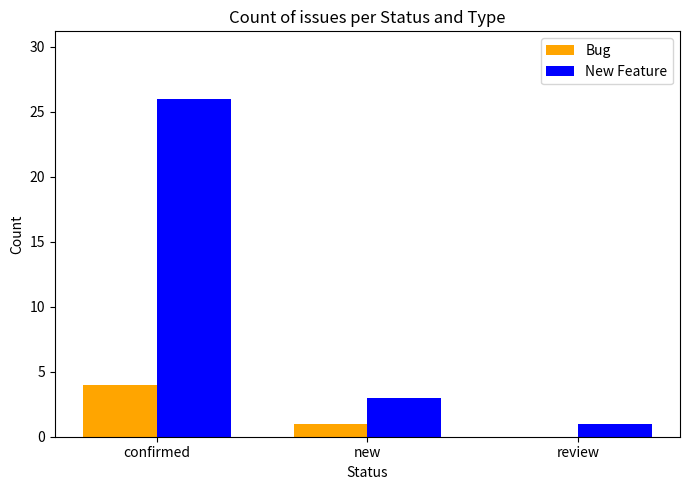

Is it true that New Feature equals 2 at review?

False